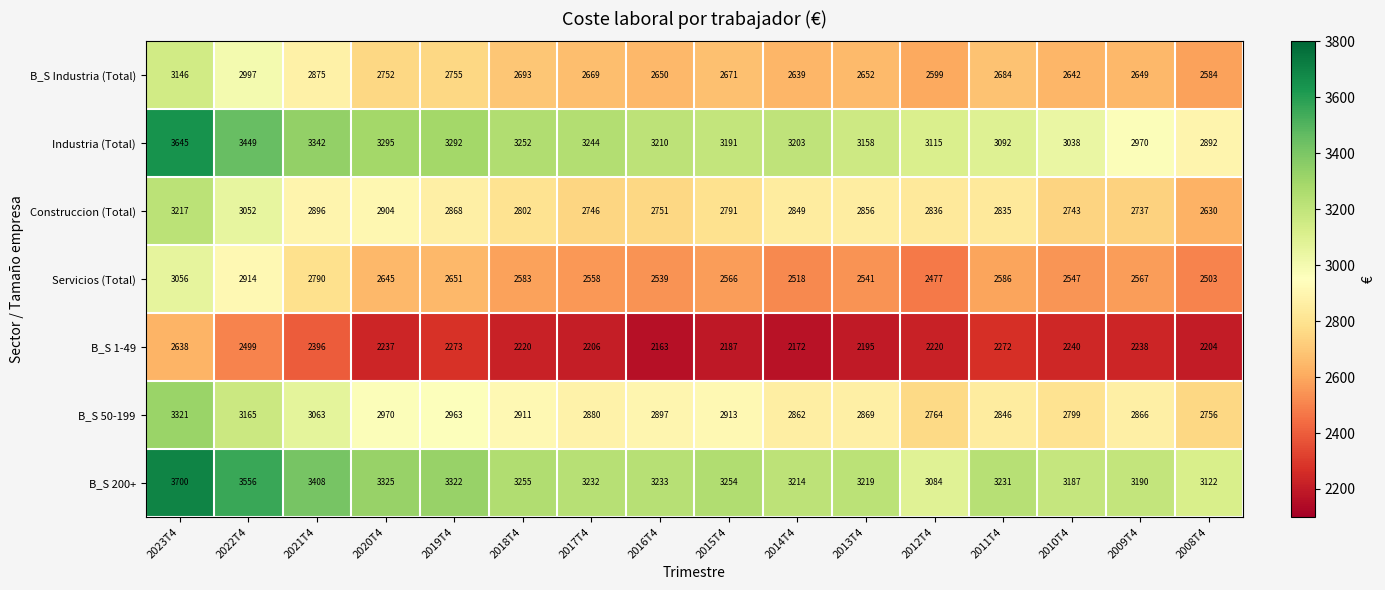

What is the smallest value displayed?

2163